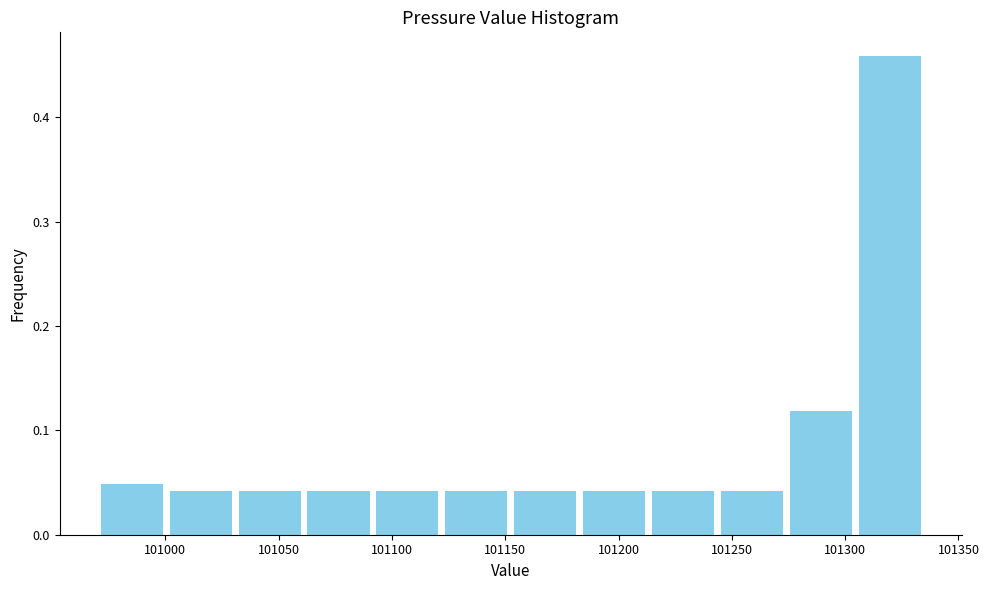

Reading left to right, transcribe this chart: for each bar, give the range it covers on the x-axis and its height. Neither the bar edges nor the heights are printed on the chart, so give them approximately, as read against the axes.

100970 to 101000: 0.05
101000 to 101030: 0.04
101030 to 101060: 0.04
101060 to 101090: 0.04
101090 to 101120: 0.04
101120 to 101155: 0.04
101155 to 101185: 0.04
101185 to 101215: 0.04
101215 to 101245: 0.04
101245 to 101275: 0.04
101275 to 101305: 0.12
101305 to 101335: 0.46